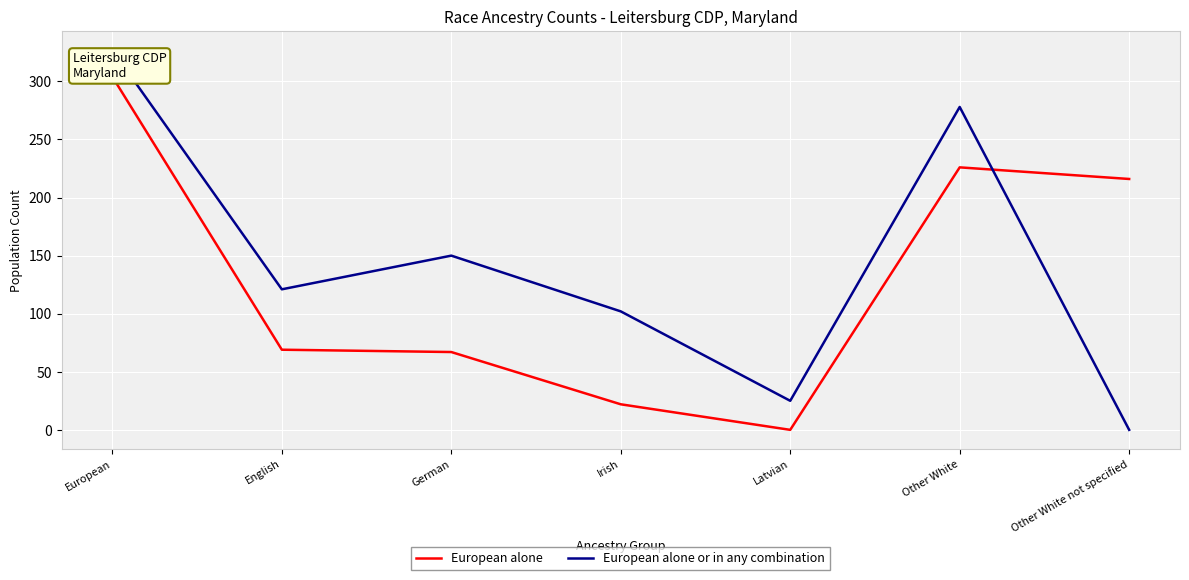

What is the difference between the second highest and second lowest values in the European alone or in any combination series?

253